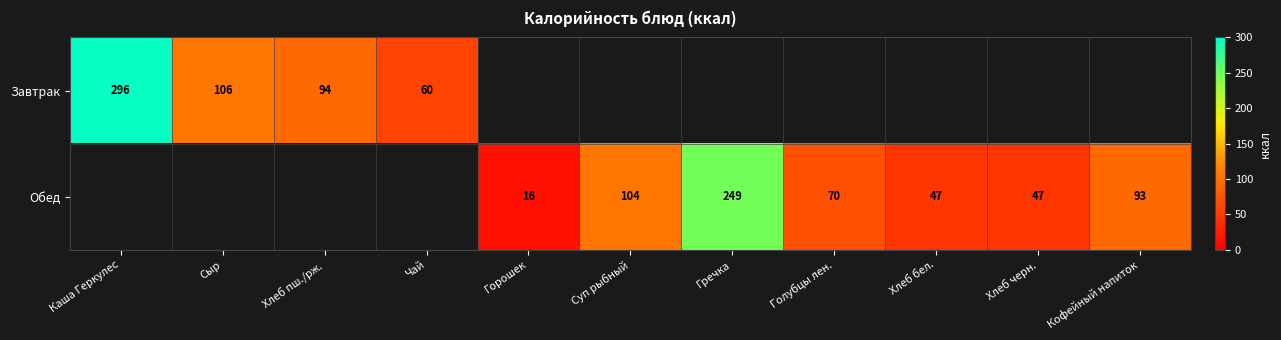

Is it true that Обед equals 26 at Горошек?

False